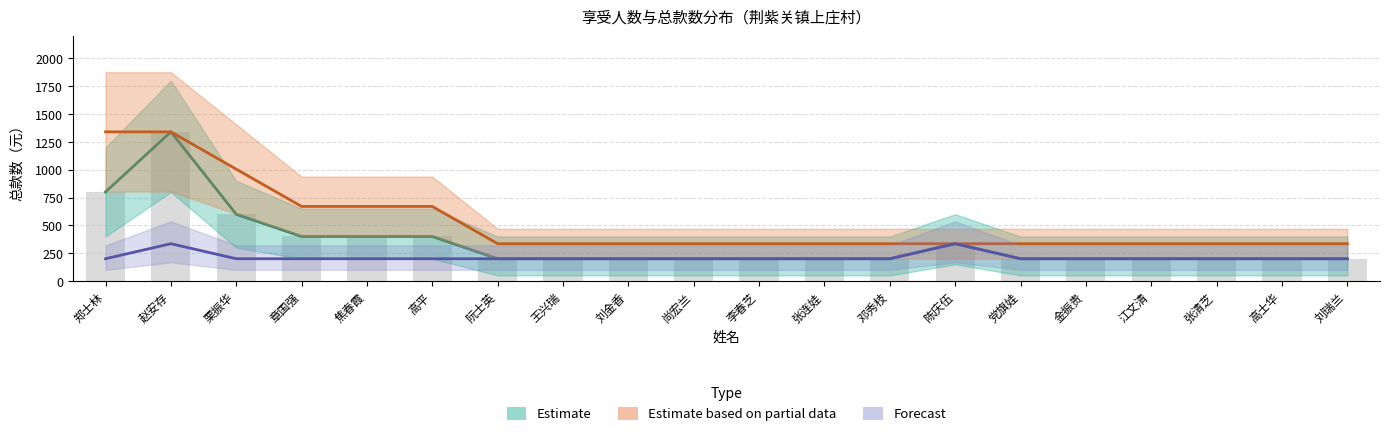

The chart shows a value of 800 at 郑士林. True or false?

True